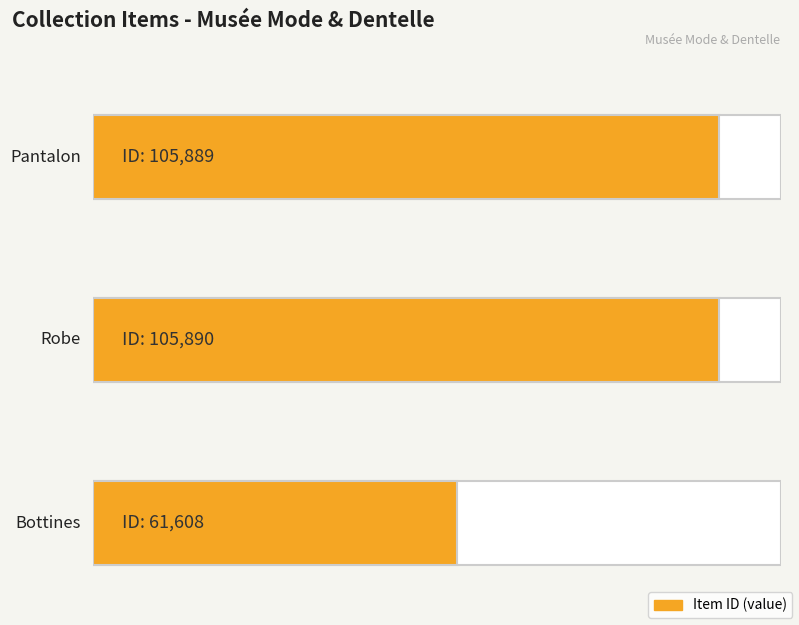

What is the minimum value shown in the chart?

61608